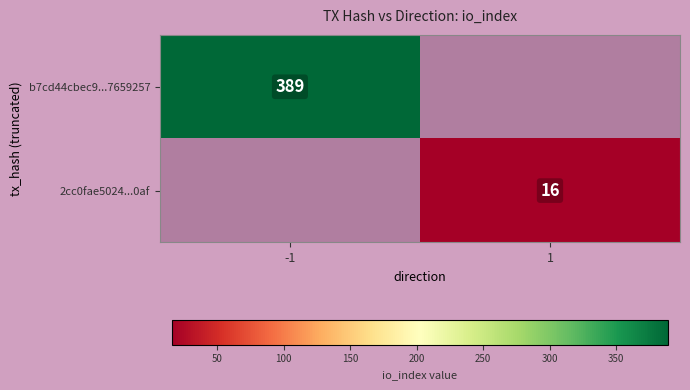

Is the value of 2cc0fae5024...0af at 1 greater than the value of b7cd44cbec9...7659257 at -1?

No